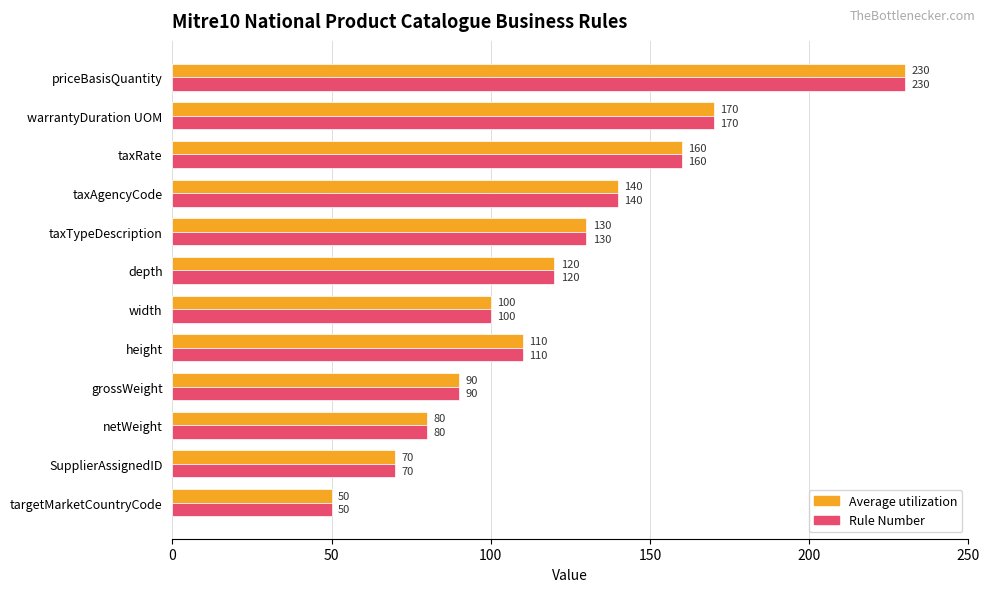

What is the difference between the second highest and minimum values in the Average utilization series?

120